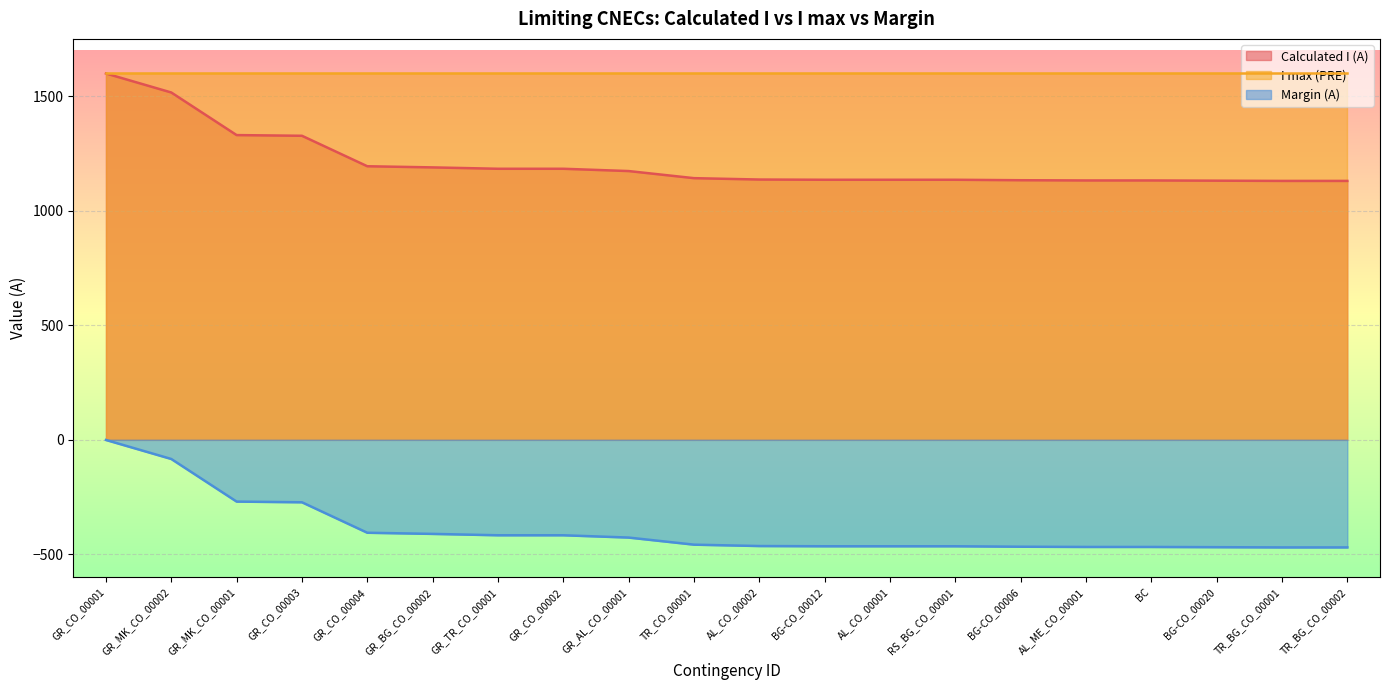

Which series has the largest total across all categories?

I max (PRE)